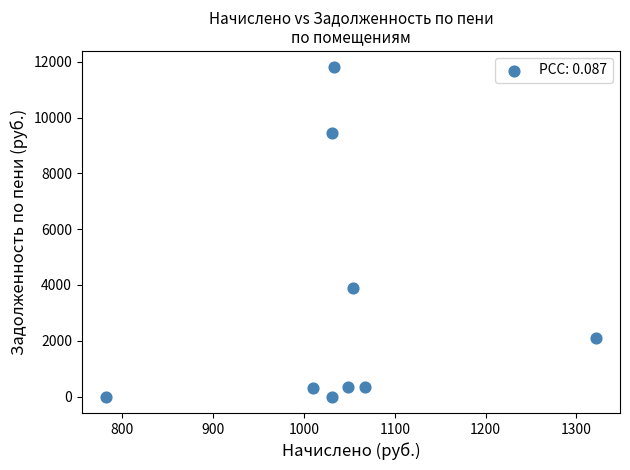

What is the range of X values (max minus min)?

538.9